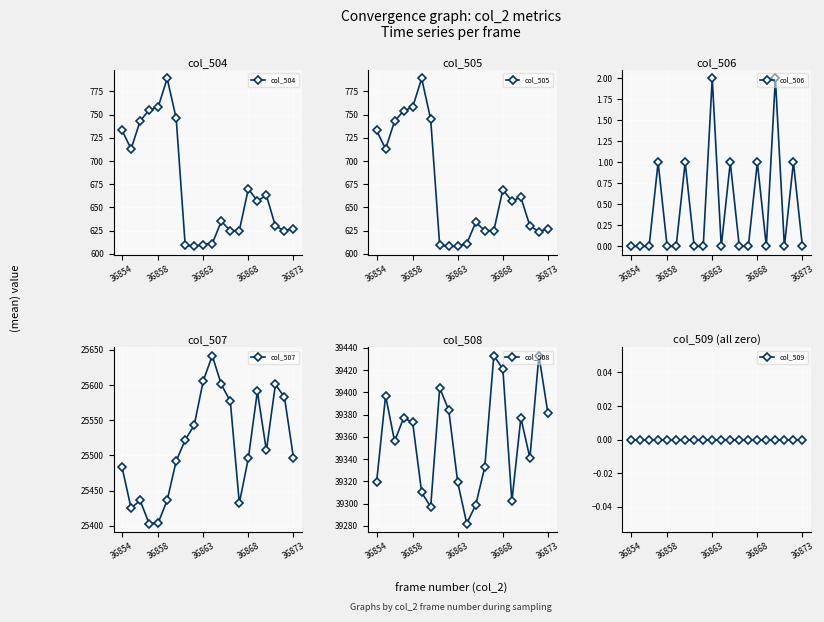

What is the highest value of the col_504 series?

789